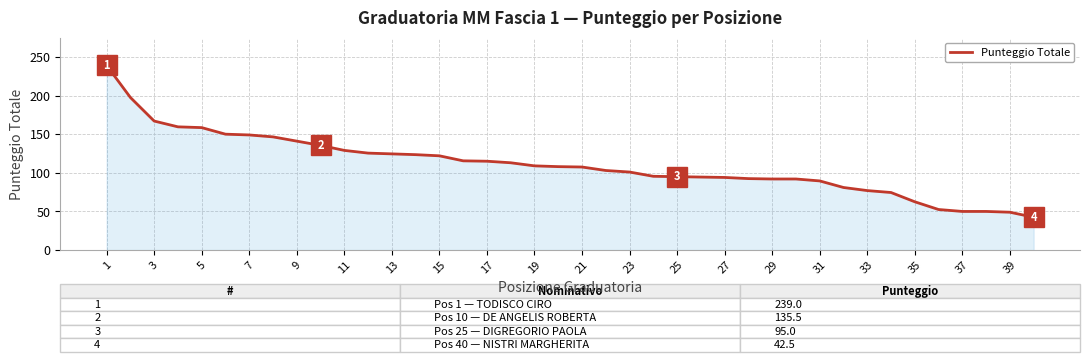

Does the chart have visible grid lines?

Yes